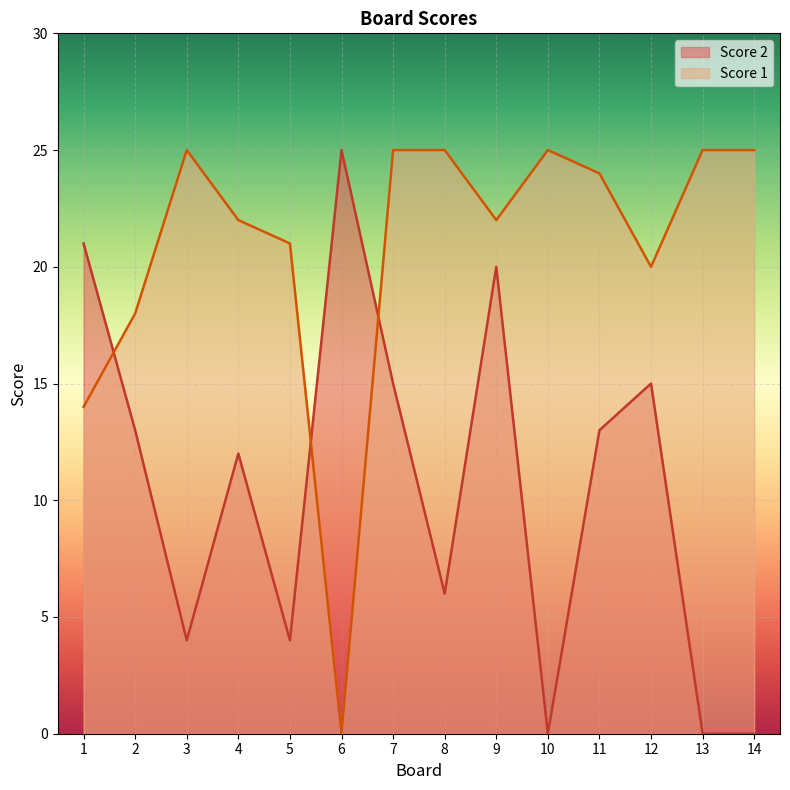

What is the difference between the maximum and second lowest values in the Score 1 series?

11